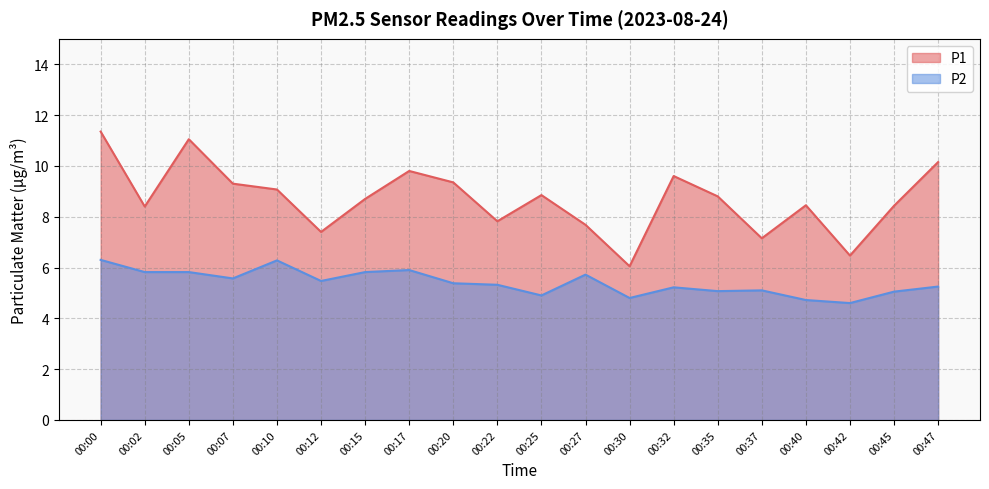

True or false: P1 has more than 0 points higher than both neighbors.

True